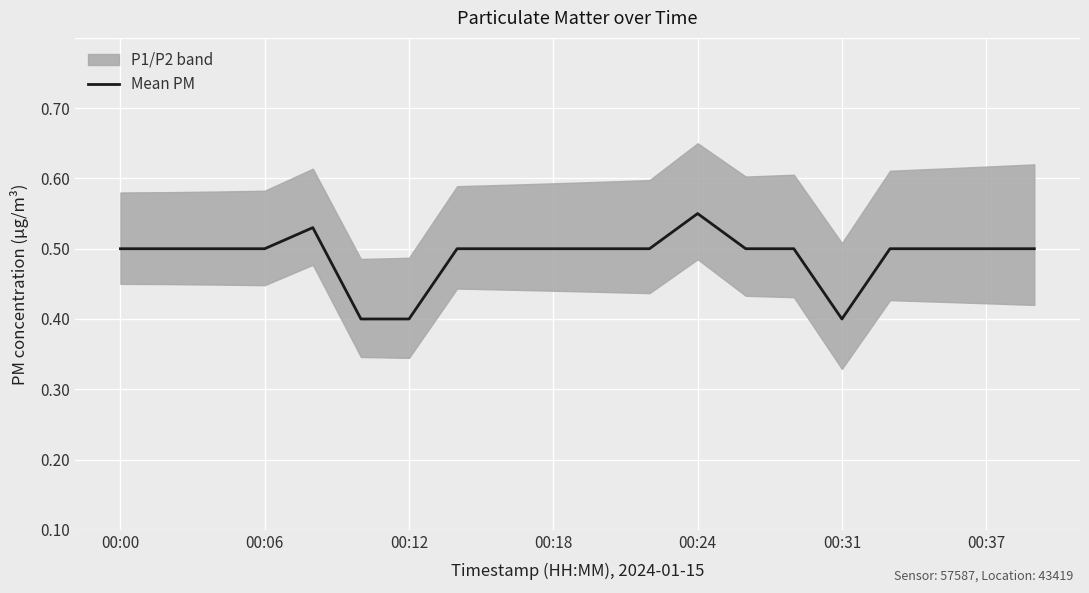

True or false: the data has more than 1 interior local peaks.

True